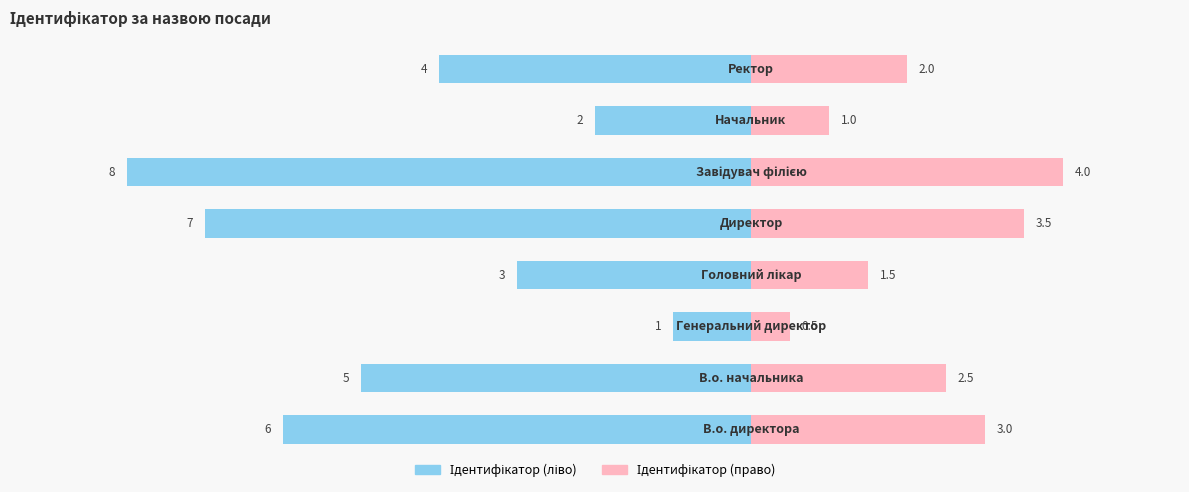

The Ідентифікатор (право) series shows 1.9 at 5. True or false?

False